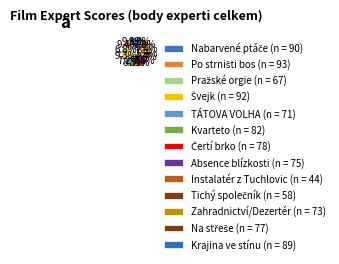

What is the change in value from Pražské orgie to Krajina ve stínu?

+22